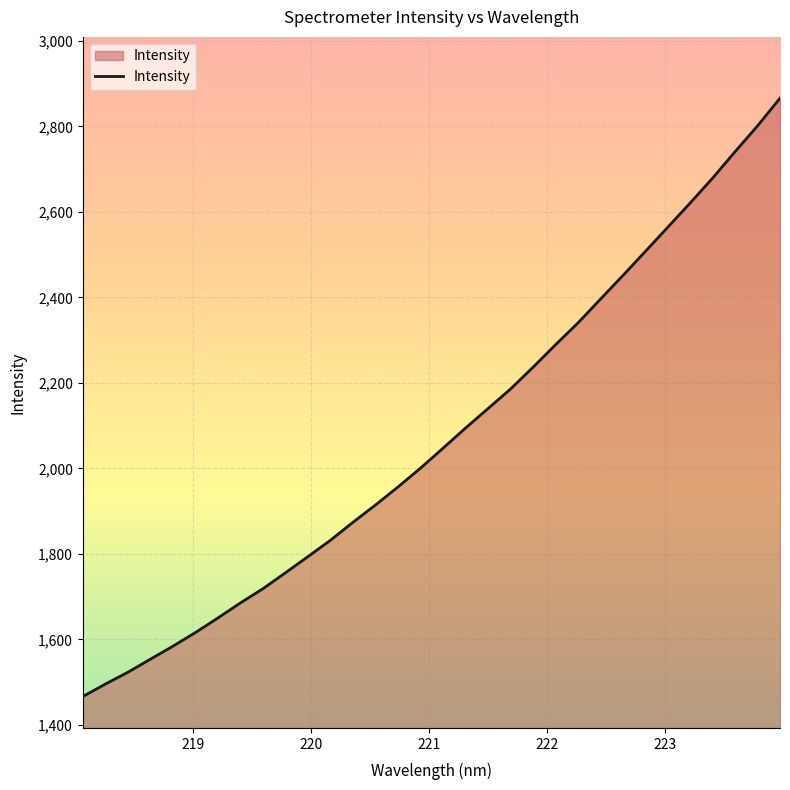

What is the difference between the maximum and minimum values?

1399.7